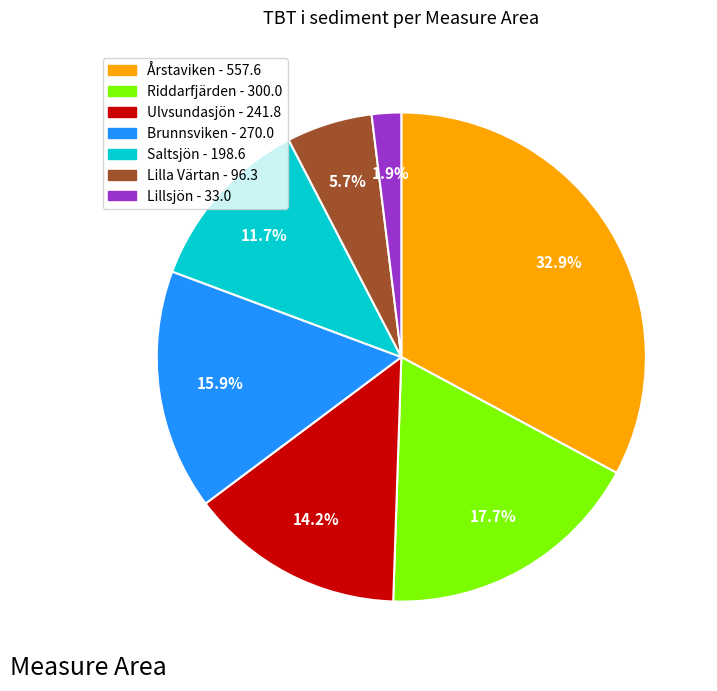

What percentage is the Årstaviken slice, to the nearest percent?

33%